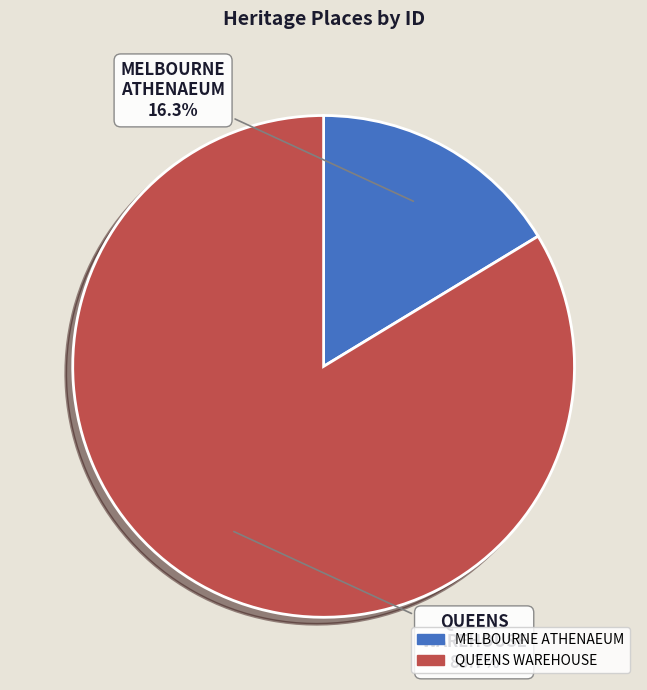

Which slice is the smallest?

MELBOURNE ATHENAEUM